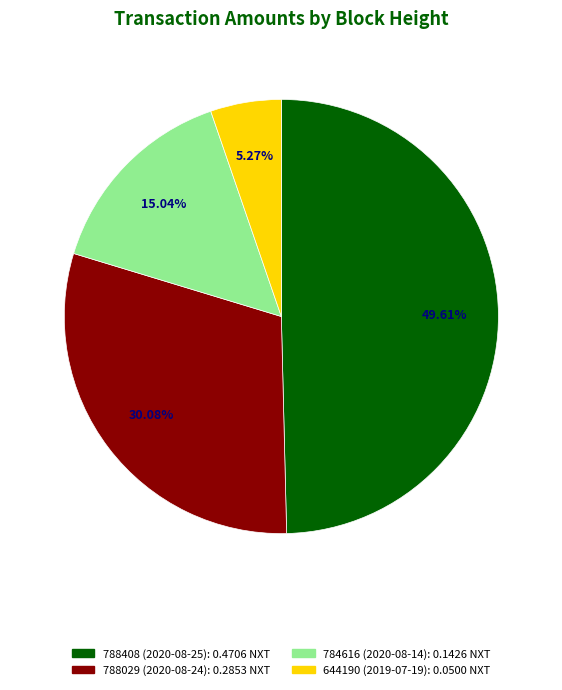

Is it true that 788029 (2020-08-24) is 30% of the pie?

True